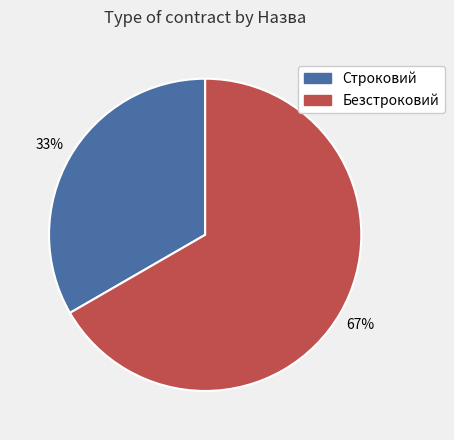

How many slices are in this pie chart?

2